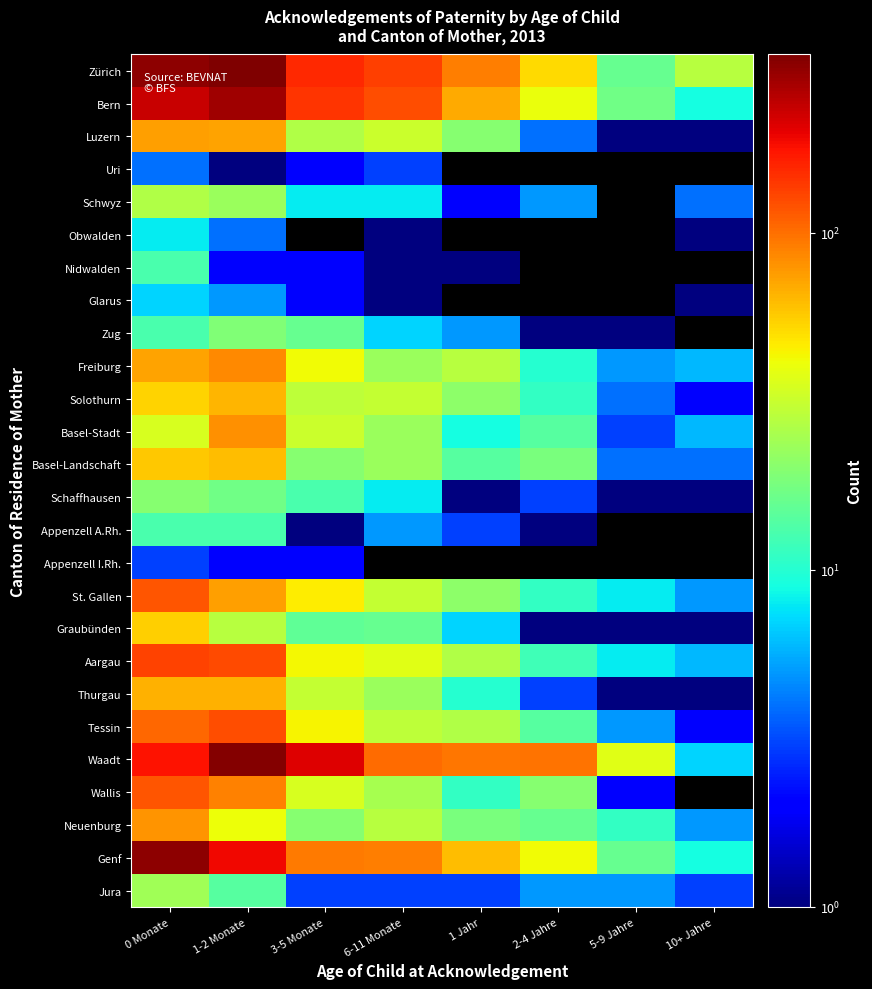

What is the lowest value of the Solothurn series?

2.0